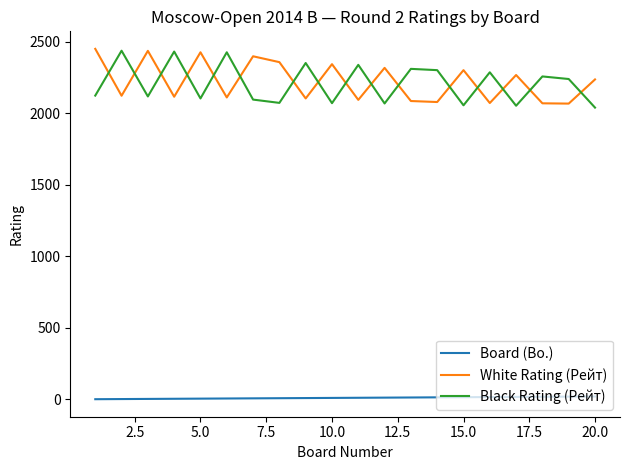

True or false: Board (Bo.) and Black Rating (Рейт) intersect in this chart.

False